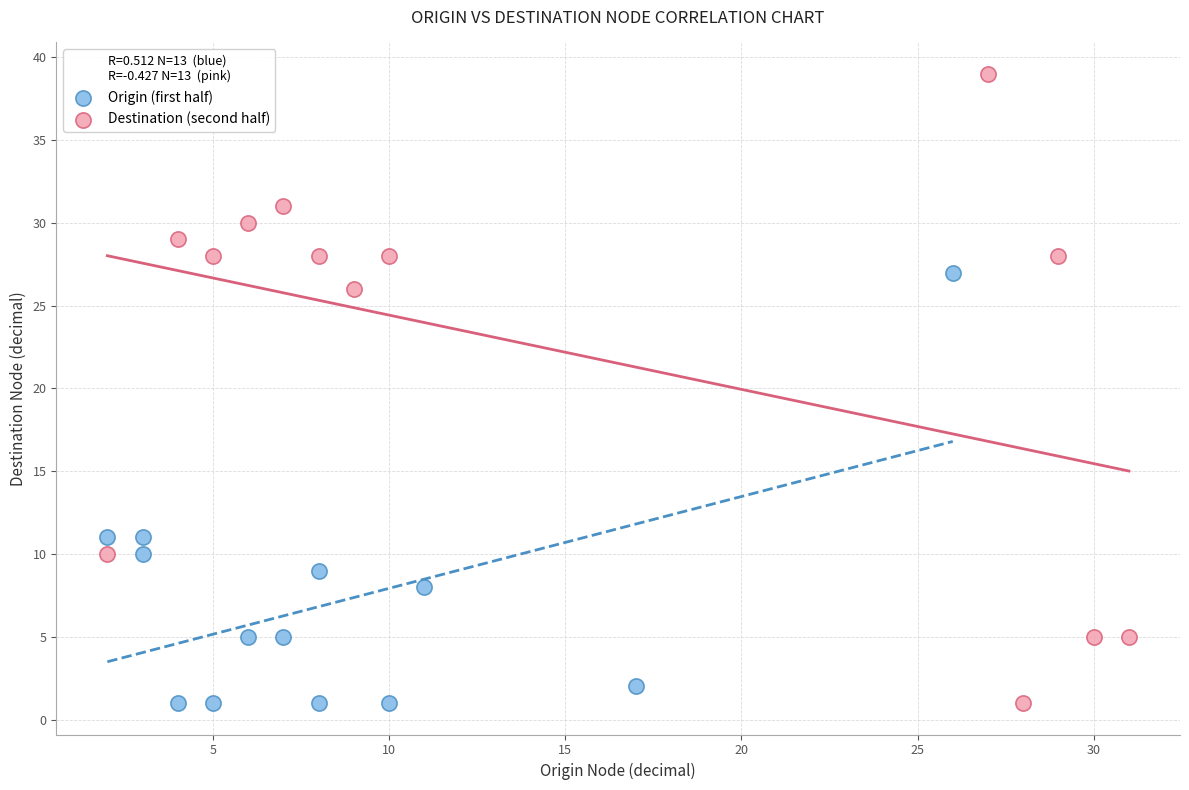

Which series contains the highest Y value?

Destination (second half)